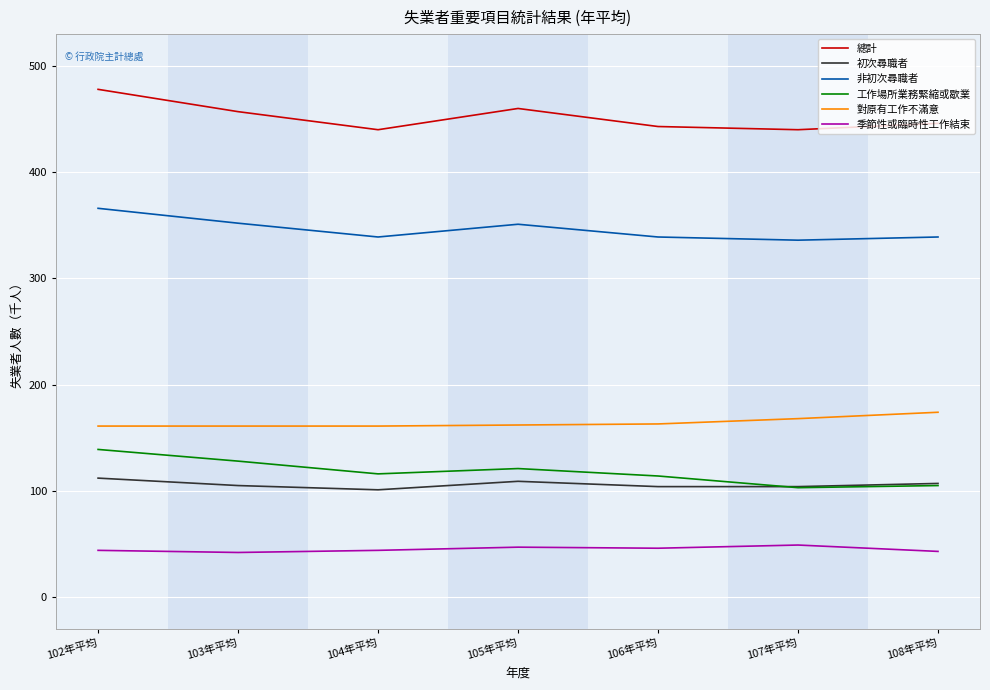

True or false: 非初次尋職者 has a value of 352 at 103年平均.

True